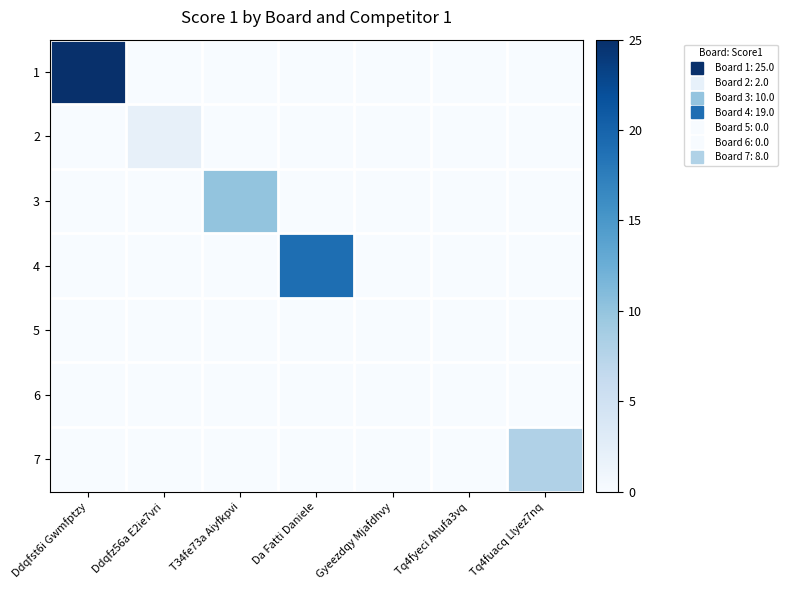

Which series has the widest spread of values?

1